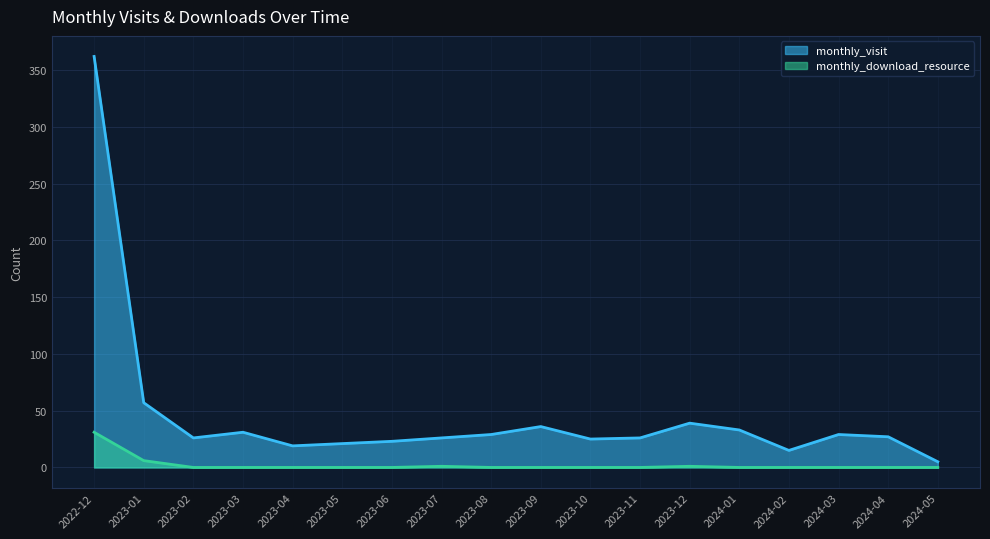

Is it true that monthly_download_resource equals 1 at 2023-07?

False